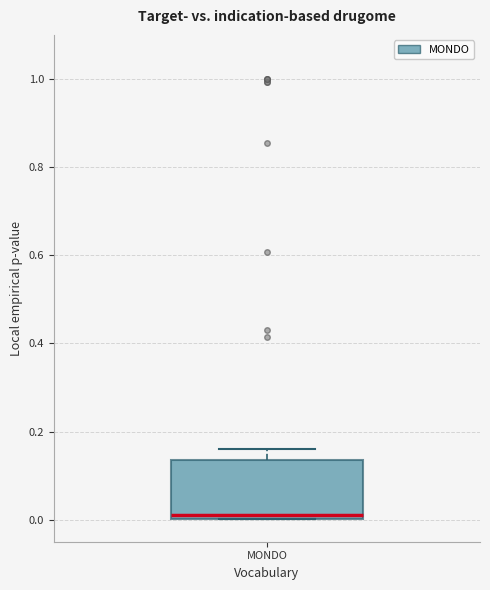

Transcribe this box plot: give where the median line is, the range the box spans, and where the two whiskers end, as read against the y-axis. The values are not printed on the chart, so give them approximately, as read against the axis.

median 0.02, box 0.00 to 0.14, whiskers 0.00 to 0.16